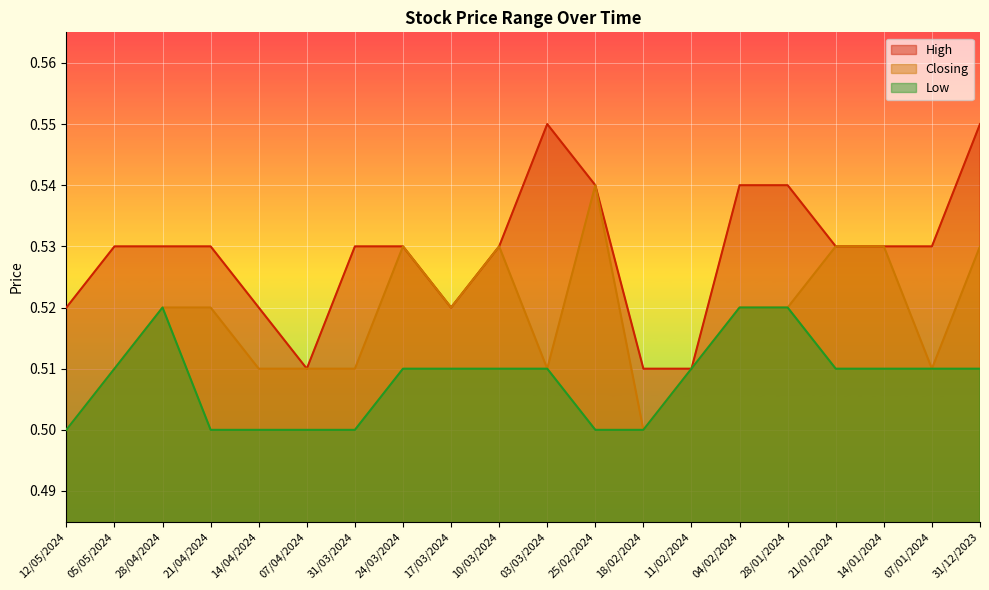

List the series in order of their peak value, lowest first.

Low, Closing, High